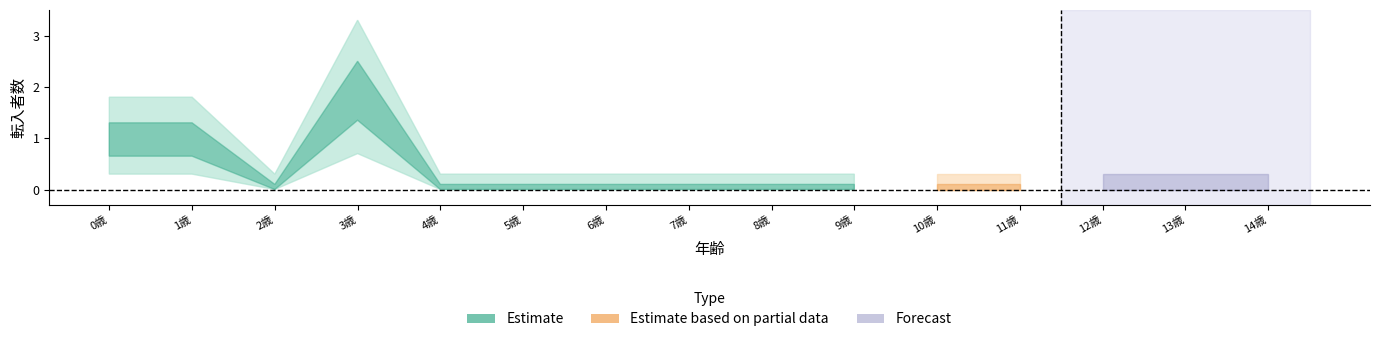

Reading left to right, transcribe all the data shown in this chart.

Estimate: ０歳=1	１歳=1	２歳=0	３歳=2	４歳=0	５歳=0	６歳=0	７歳=0	８歳=0	９歳=0	１０歳=0	１１歳=0	１２歳=0	１３歳=0	１４歳=0
Estimate based on partial data: ０歳=0	１歳=0	２歳=0	３歳=0	４歳=0	５歳=0	６歳=0	７歳=0	８歳=0	９歳=0	１０歳=0	１１歳=0	１２歳=0	１３歳=0	１４歳=0
Forecast: ０歳=0	１歳=0	２歳=0	３歳=0	４歳=0	５歳=0	６歳=0	７歳=0	８歳=0	９歳=0	１０歳=0	１１歳=0	１２歳=0	１３歳=0	１４歳=0